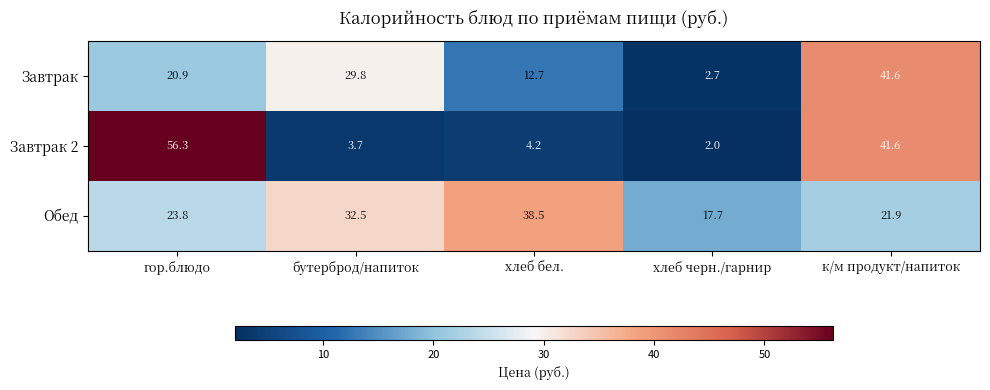

Reading left to right, transcribe all the data shown in this chart.

Завтрак: 20.9	29.8	12.7	2.7	41.6
Завтрак 2: 56.3	3.7	4.2	2.0	41.6
Обед: 23.8	32.5	38.5	17.7	21.9